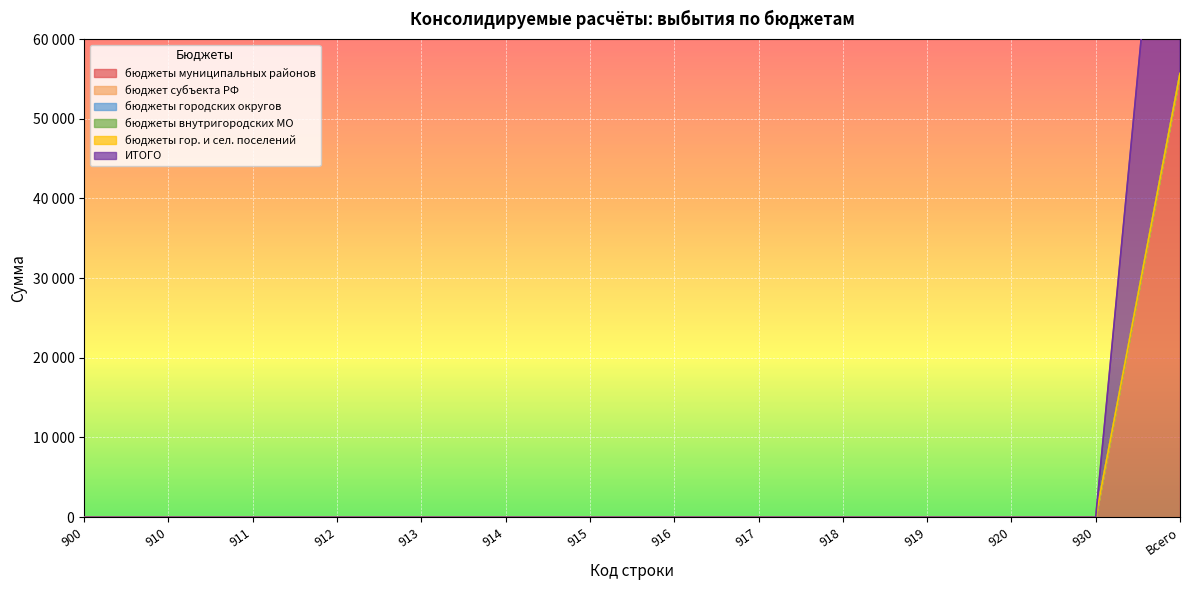

What is the label of the 7th point from the left?

915